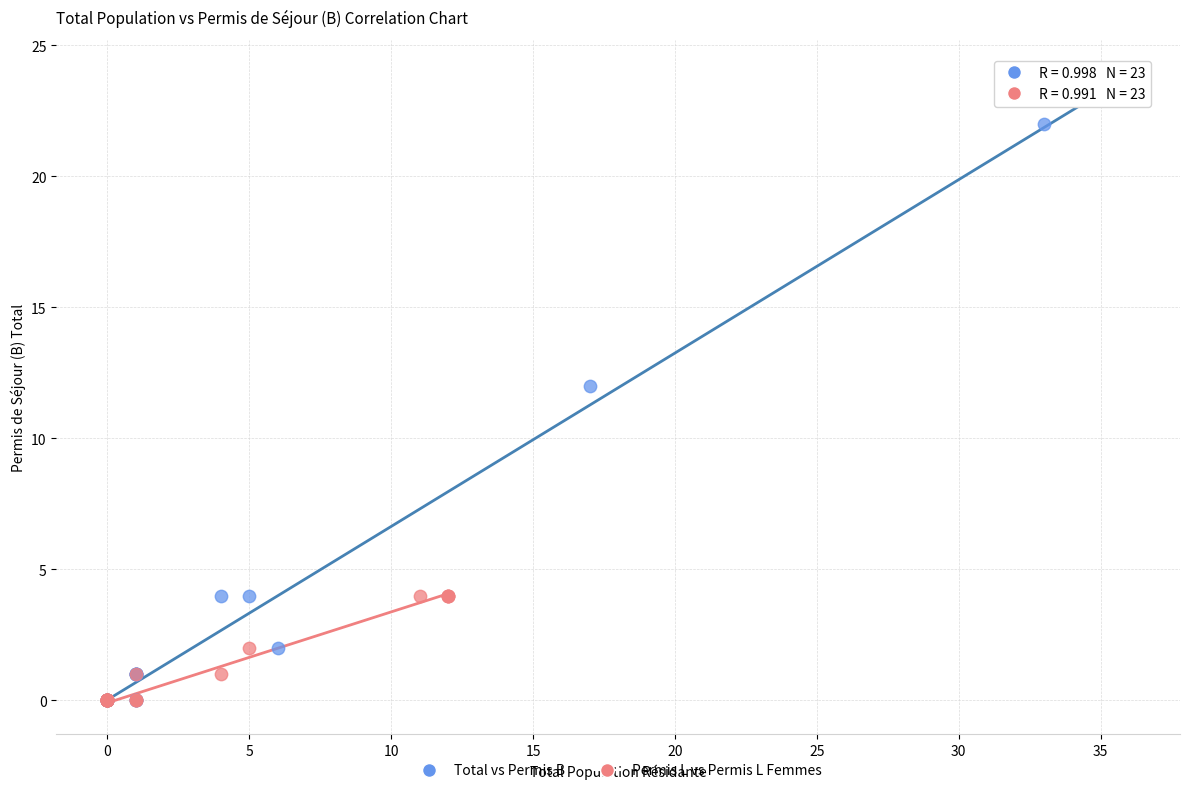

Which series contains the highest Y value?

Total vs Permis B